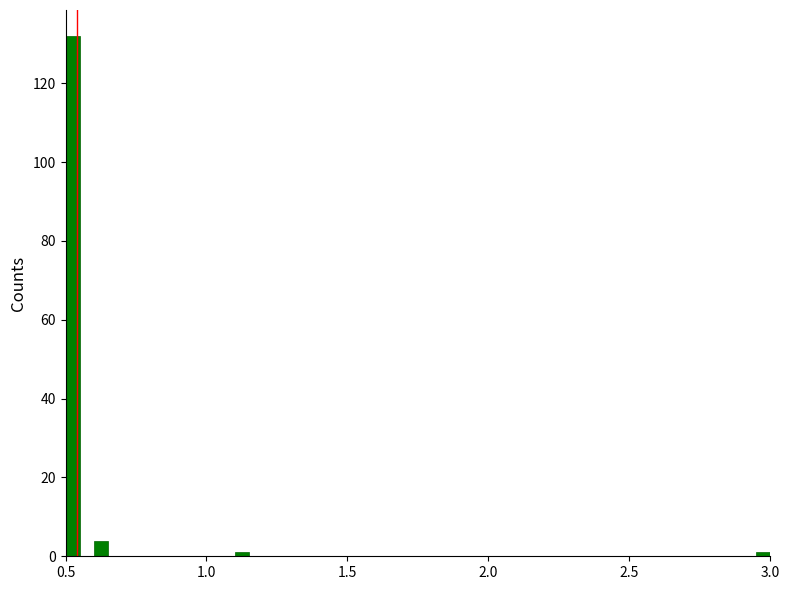

Around what value on the x-axis is the tallest bar? Give the approximate position of its centre, as read against the axis.

0.55